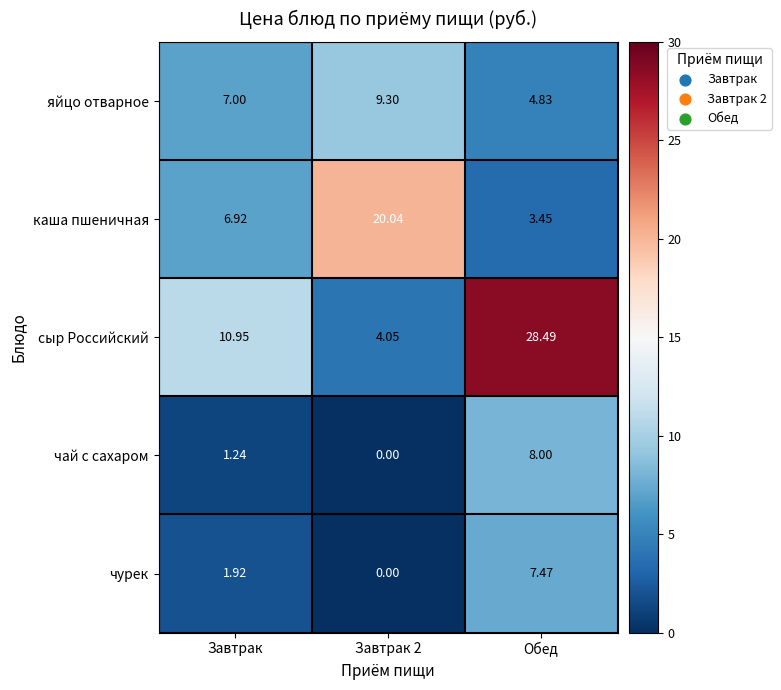

At Обед, list the series in order from smallest to largest.

каша пшеничная, яйцо отварное, чурек, чай с сахаром, сыр Российский